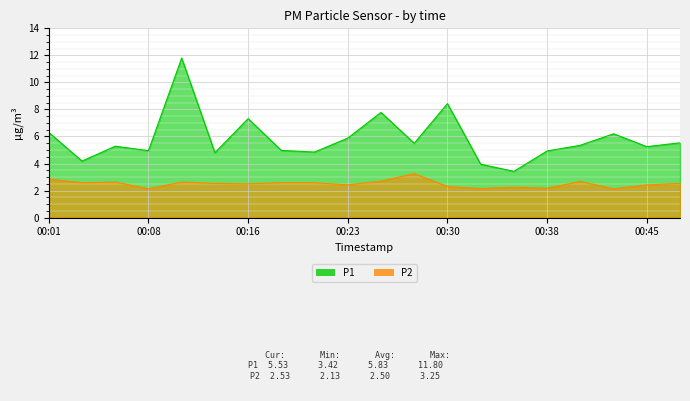

Rank the series by their average value, from lowest to highest.

P2, P1